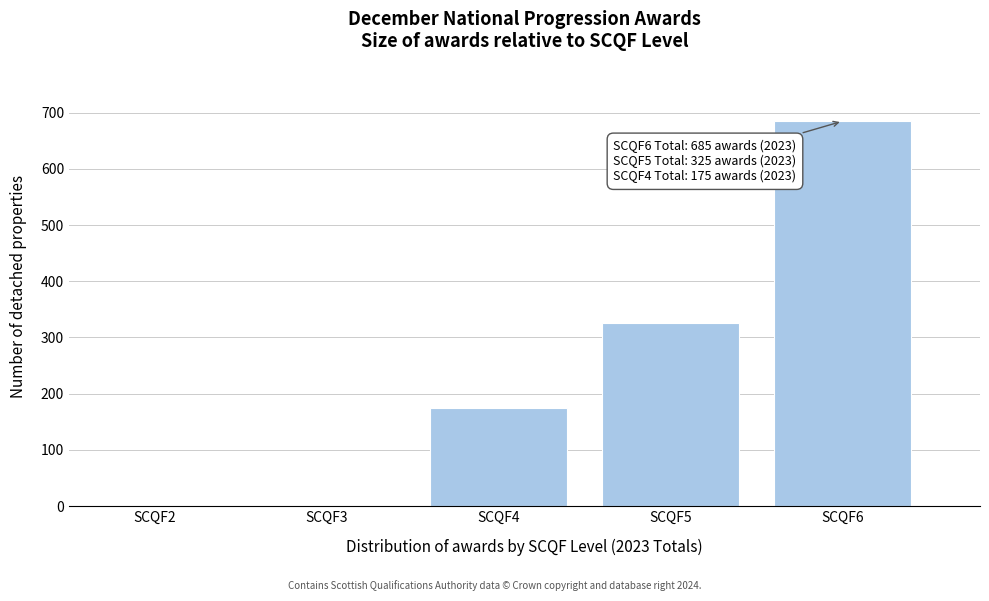

Reading right to left, extract all data points from this chart.

SCQF6=685	SCQF5=325	SCQF4=175	SCQF3=0	SCQF2=0